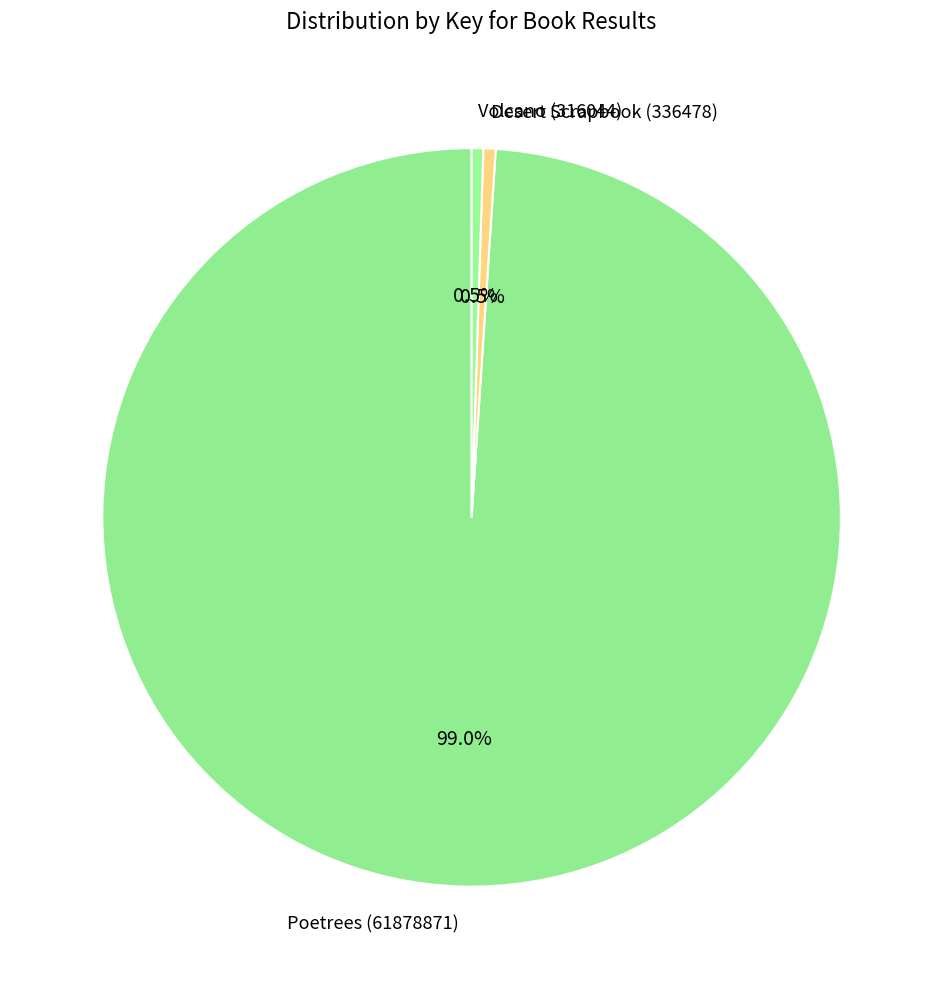

What is the largest slice in the pie chart?

Poetrees (61878871)